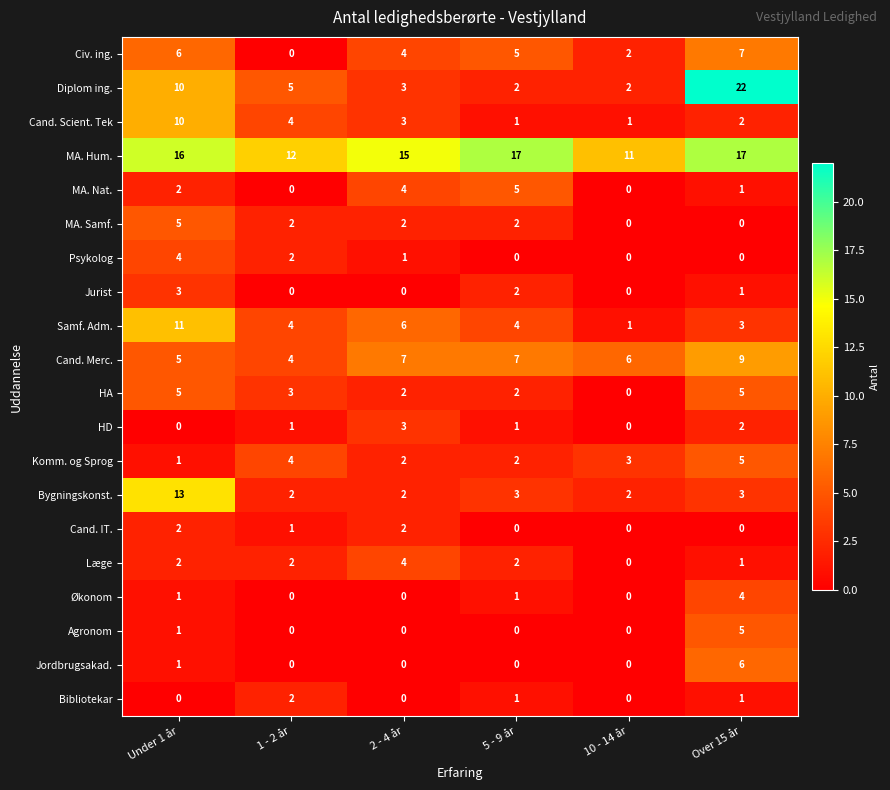

Count the MA. Samf. values in the range 0 to 2.

5